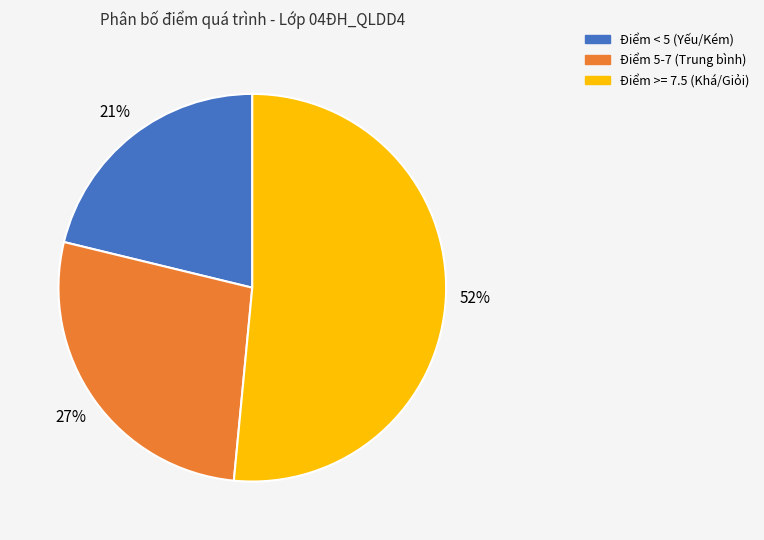

To the nearest percent, what is the average slice percentage?

33%